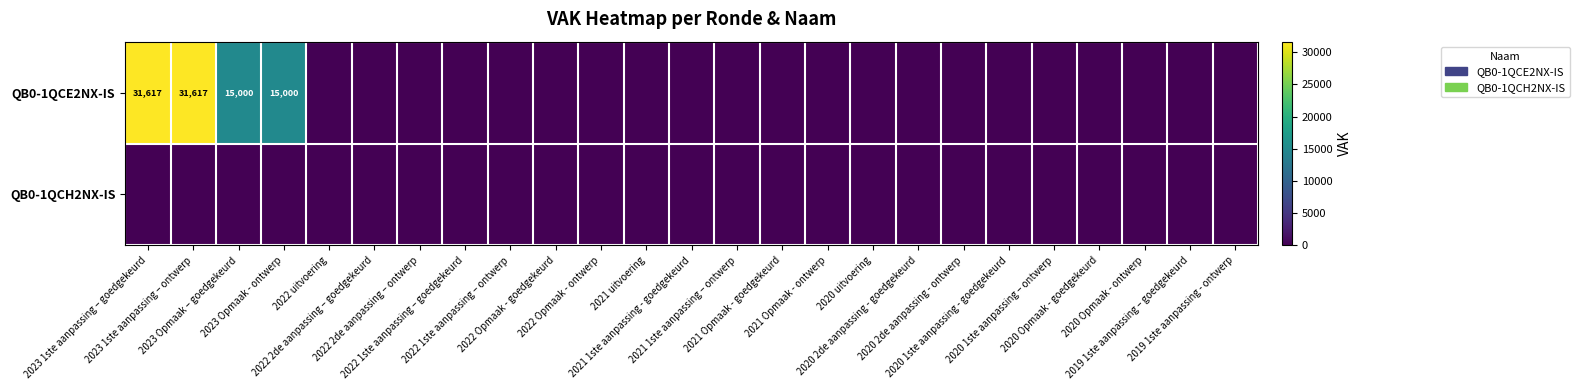

List the labels in order of QB0-1QCE2NX-IS value, smallest first.

2022 uitvoering, 2022 2de aanpassing – goedgekeurd, 2022 2de aanpassing – ontwerp, 2022 1ste aanpassing – goedgekeurd, 2022 1ste aanpassing – ontwerp, 2022 Opmaak - goedgekeurd, 2022 Opmaak - ontwerp, 2021 uitvoering, 2021 1ste aanpassing - goedgekeurd, 2021 1ste aanpassing – ontwerp, 2021 Opmaak - goedgekeurd, 2021 Opmaak - ontwerp, 2020 uitvoering, 2020 2de aanpassing - goedgekeurd, 2020 2de aanpassing - ontwerp, 2020 1ste aanpassing - goedgekeurd, 2020 1ste aanpassing – ontwerp, 2020 Opmaak - goedgekeurd, 2020 Opmaak - ontwerp, 2019 1ste aanpassing – goedgekeurd, 2019 1ste aanpassing - ontwerp, 2023 Opmaak – goedgekeurd, 2023 Opmaak - ontwerp, 2023 1ste aanpassing – goedgekeurd, 2023 1ste aanpassing – ontwerp